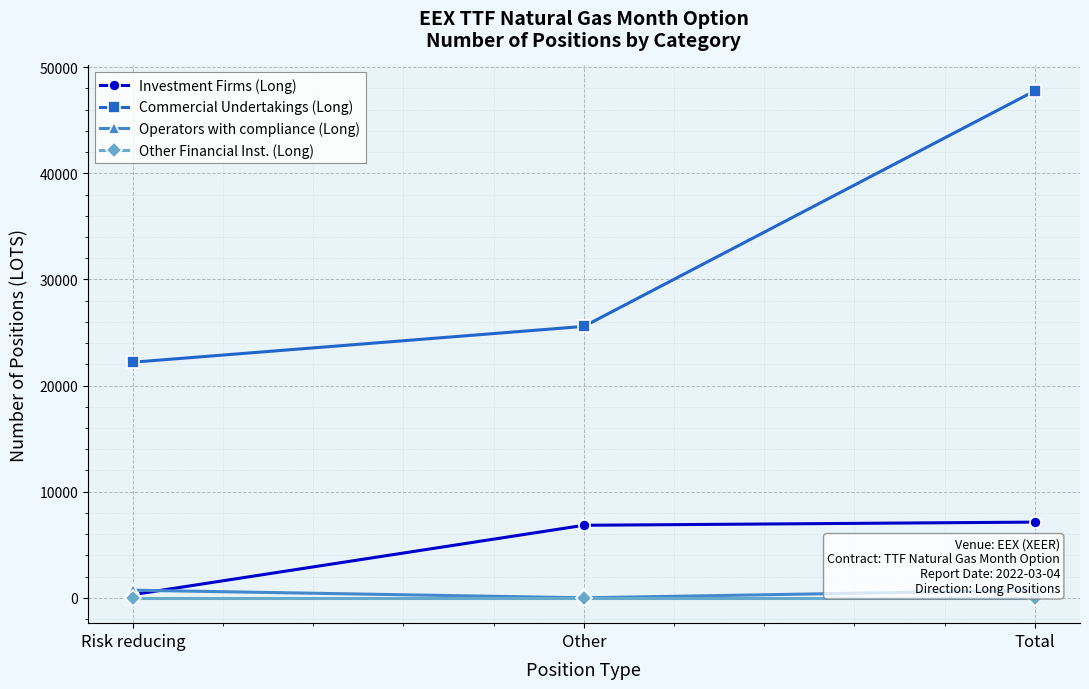

How many series are shown in this chart?

4